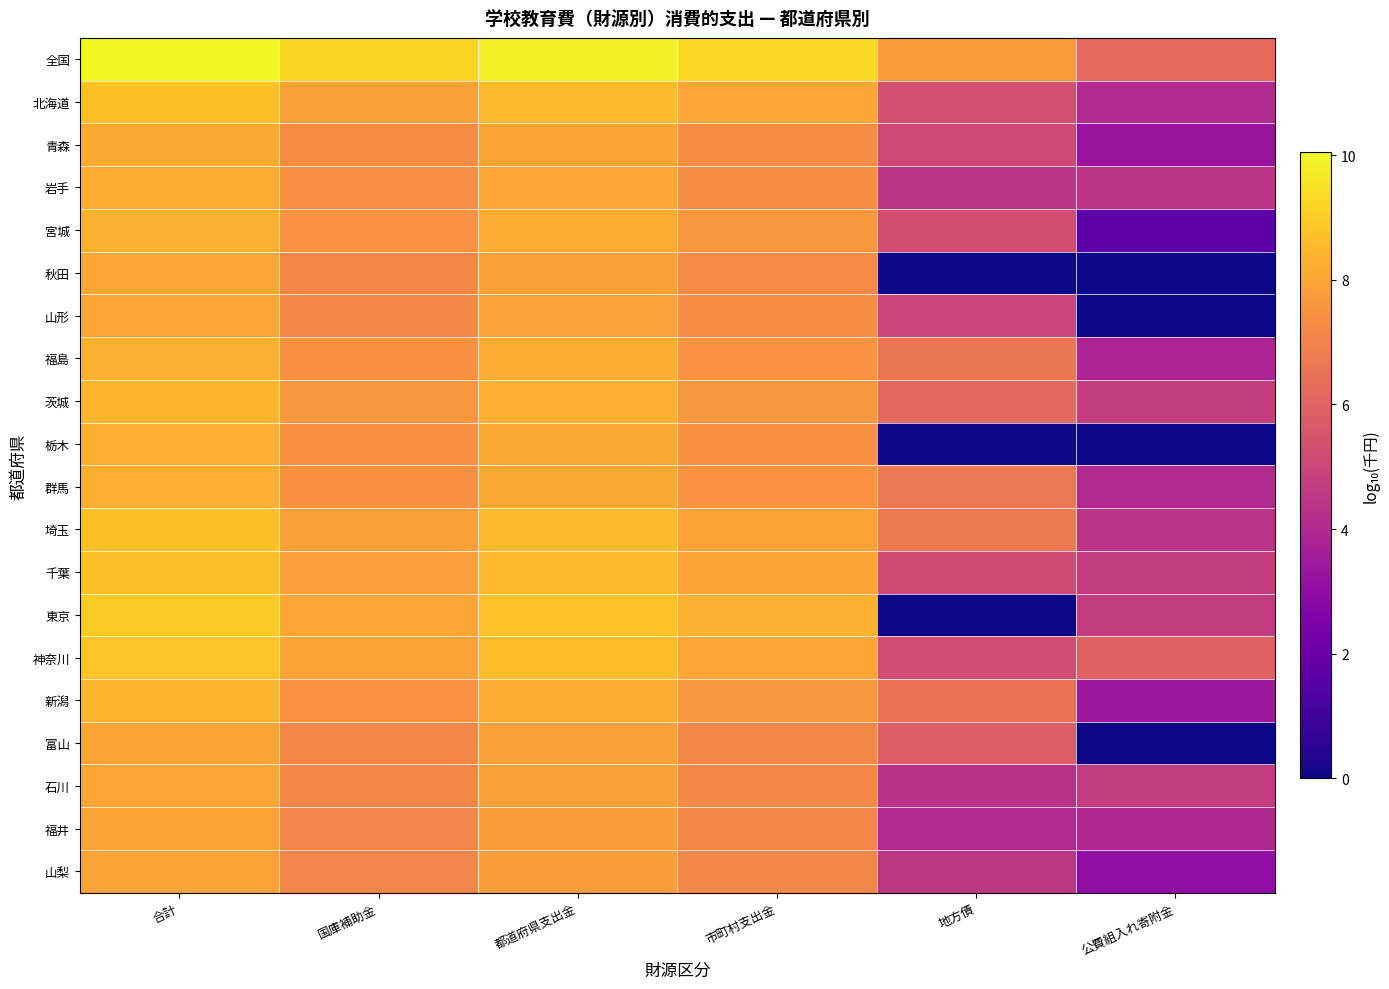

How many categories are shown in the chart?

6